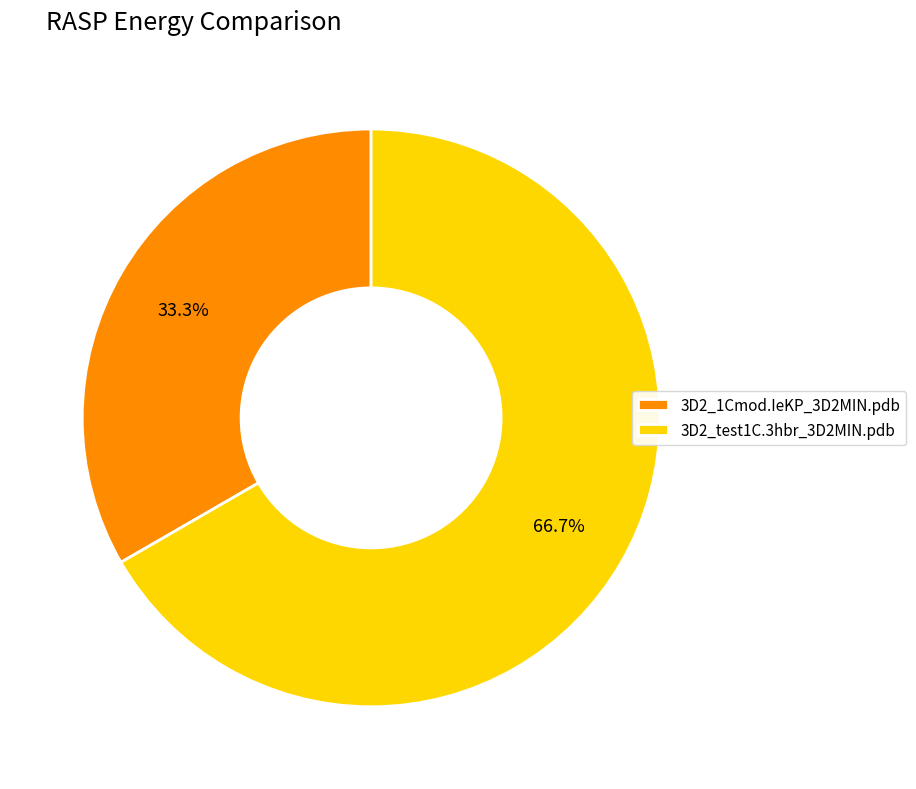

Which has a higher value, 3D2_test1C.3hbr_3D2MIN.pdb or 3D2_1Cmod.IeKP_3D2MIN.pdb?

3D2_test1C.3hbr_3D2MIN.pdb